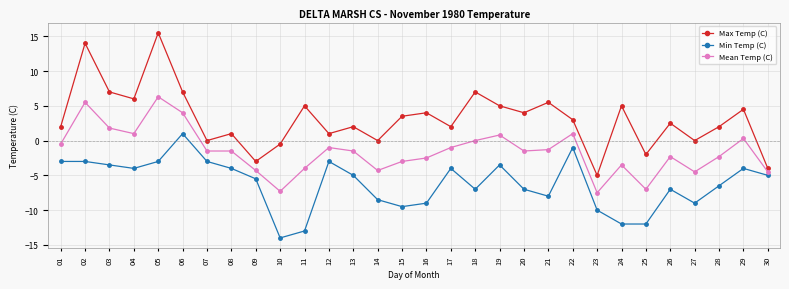

Reading left to right, list all the values displayed in this chart.

Max Temp (C): 2.0	14.0	7.0	6.0	15.5	7.0	0.0	1.0	-3.0	-0.5	5.0	1.0	2.0	0.0	3.5	4.0	2.0	7.0	5.0	4.0	5.5	3.0	-5.0	5.0	-2.0	2.5	0.0	2.0	4.5	-4.0
Min Temp (C): -3.0	-3.0	-3.5	-4.0	-3.0	1.0	-3.0	-4.0	-5.5	-14.0	-13.0	-3.0	-5.0	-8.5	-9.5	-9.0	-4.0	-7.0	-3.5	-7.0	-8.0	-1.0	-10.0	-12.0	-12.0	-7.0	-9.0	-6.5	-4.0	-5.0
Mean Temp (C): -0.5	5.5	1.8	1.0	6.3	4.0	-1.5	-1.5	-4.3	-7.3	-4.0	-1.0	-1.5	-4.3	-3.0	-2.5	-1.0	0.0	0.8	-1.5	-1.3	1.0	-7.5	-3.5	-7.0	-2.3	-4.5	-2.3	0.3	-4.5